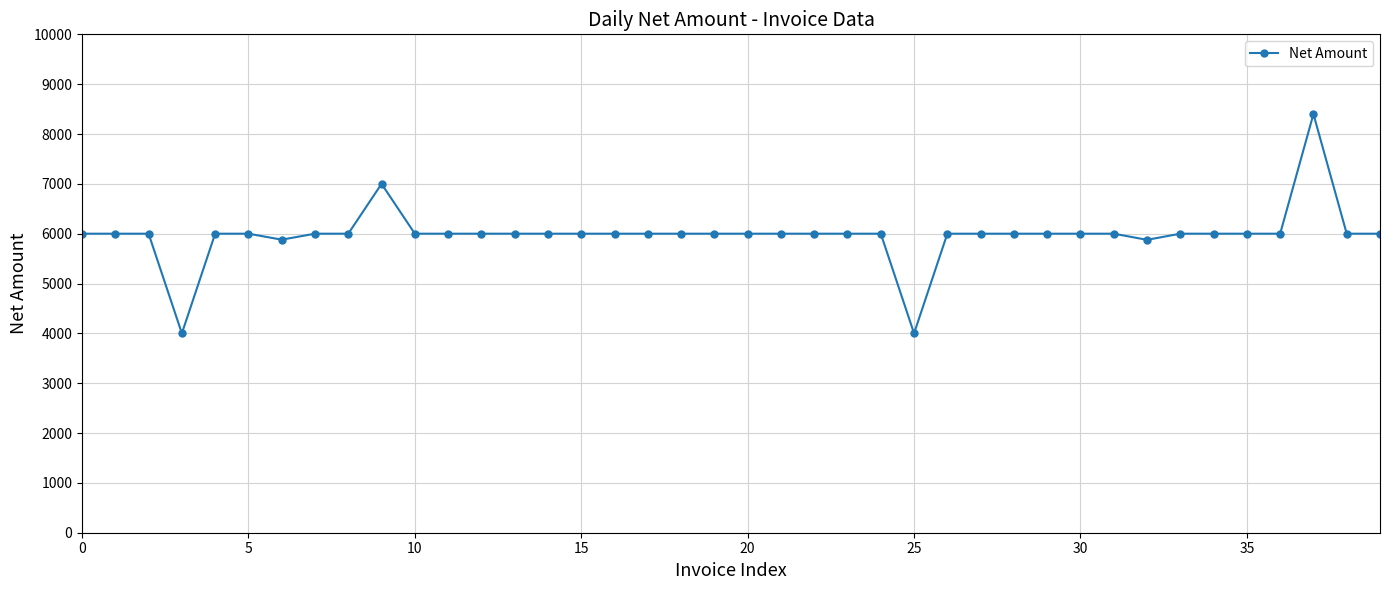

True or false: there are more than 1 points higher than both neighbors.

True